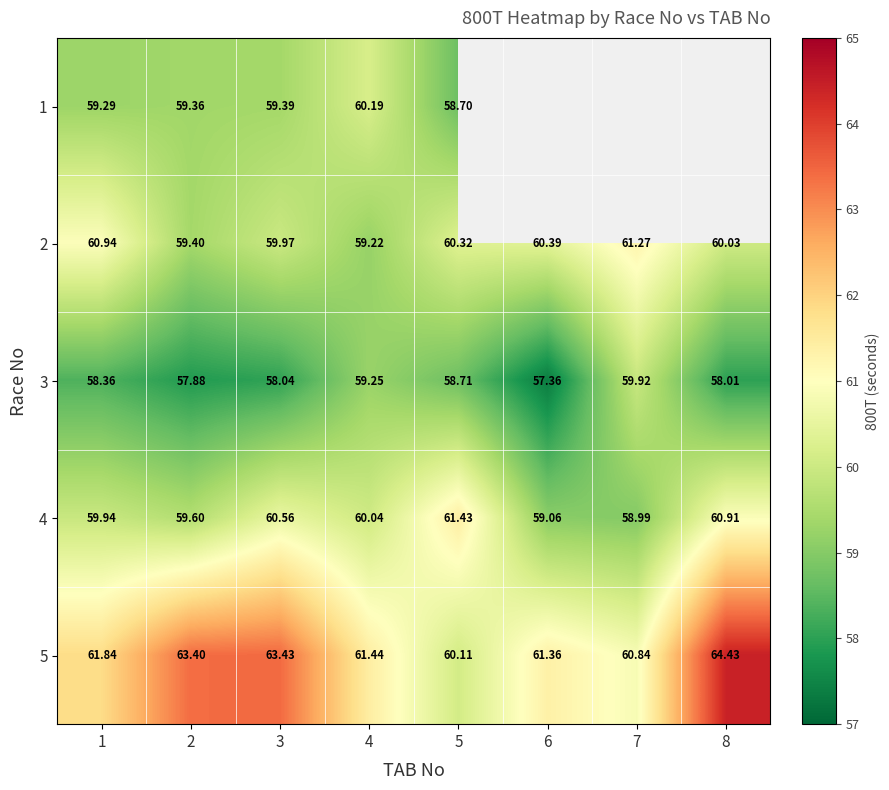

What is the sum of the 2 values at 5 and 2?

119.7